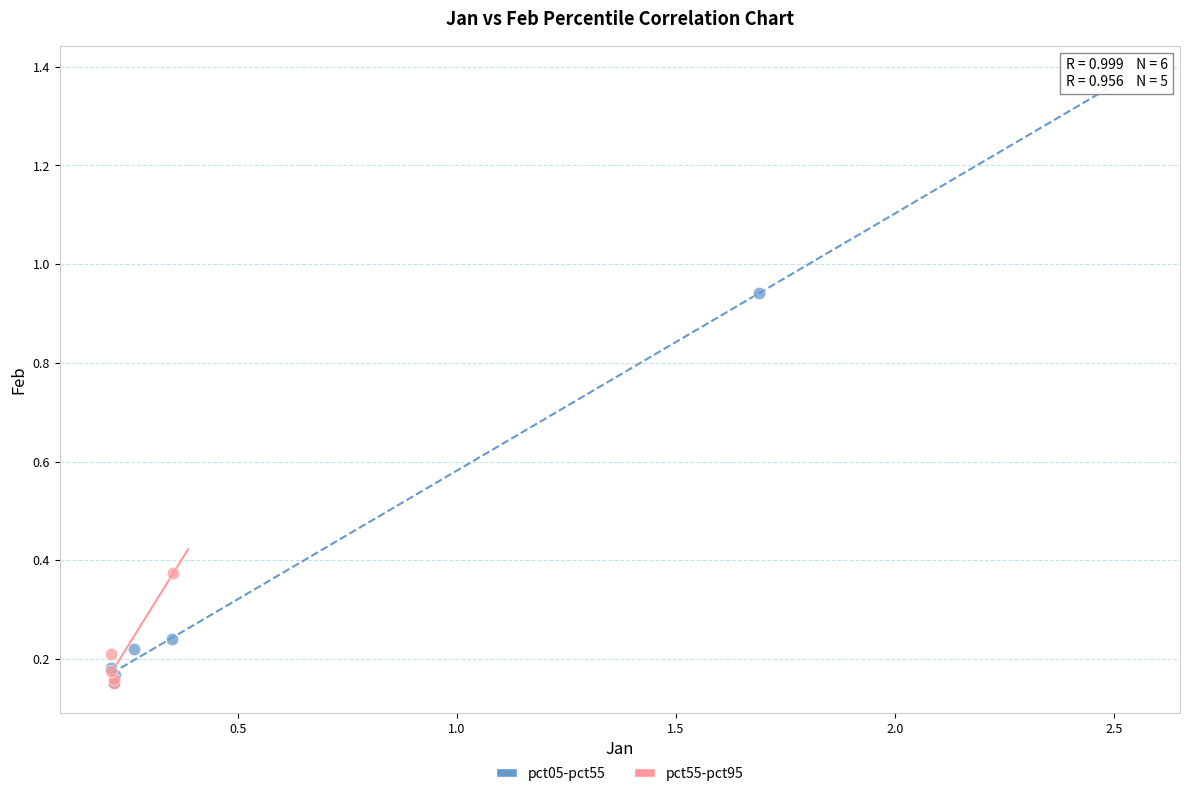

Which series reaches the maximum Y coordinate?

pct05-pct55